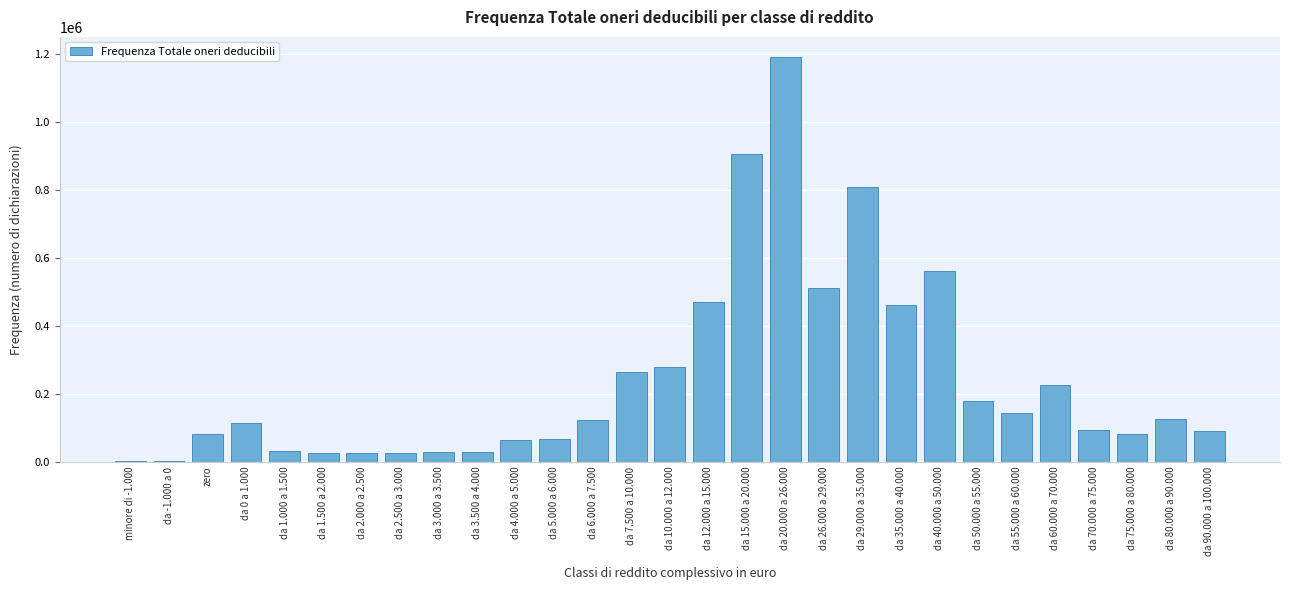

What is the sum of all values?

7012692